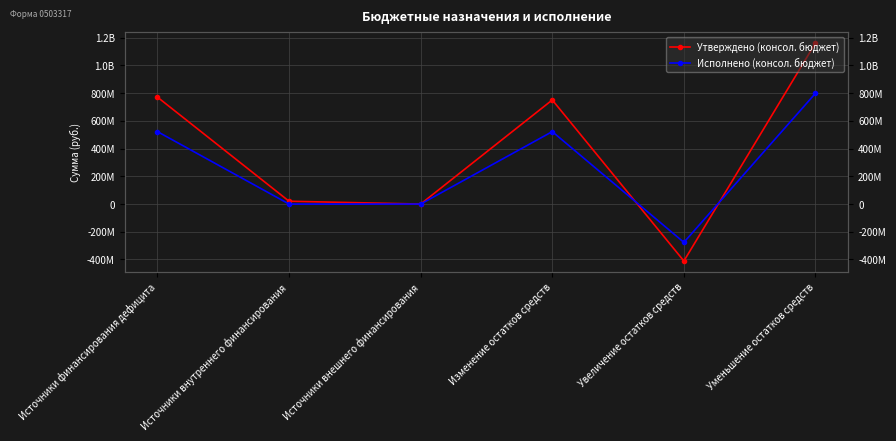

Reading right to left, transcribe all the data shown in this chart.

Утверждено (консол. бюджет): 1162176893.3	-410981685.8	751195207.5	0.0	20383850.0	771579057.5
Исполнено (консол. бюджет): 799327058.1	-276570894.2	522756163.9	0.0	0.0	522756163.9